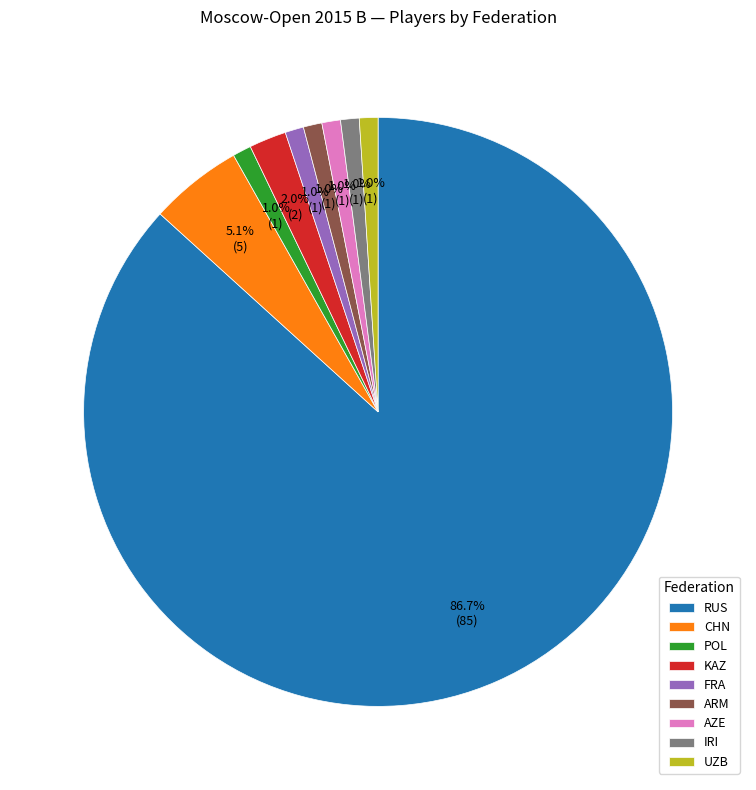

Does RUS represent more than half of the total?

Yes